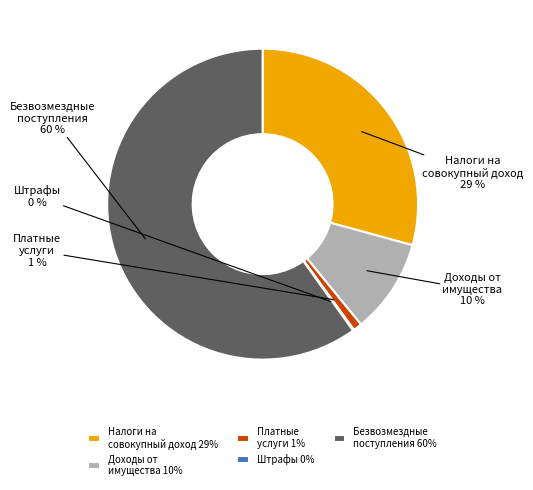

To the nearest percent, what portion does Доходы от имущества represent?

10%